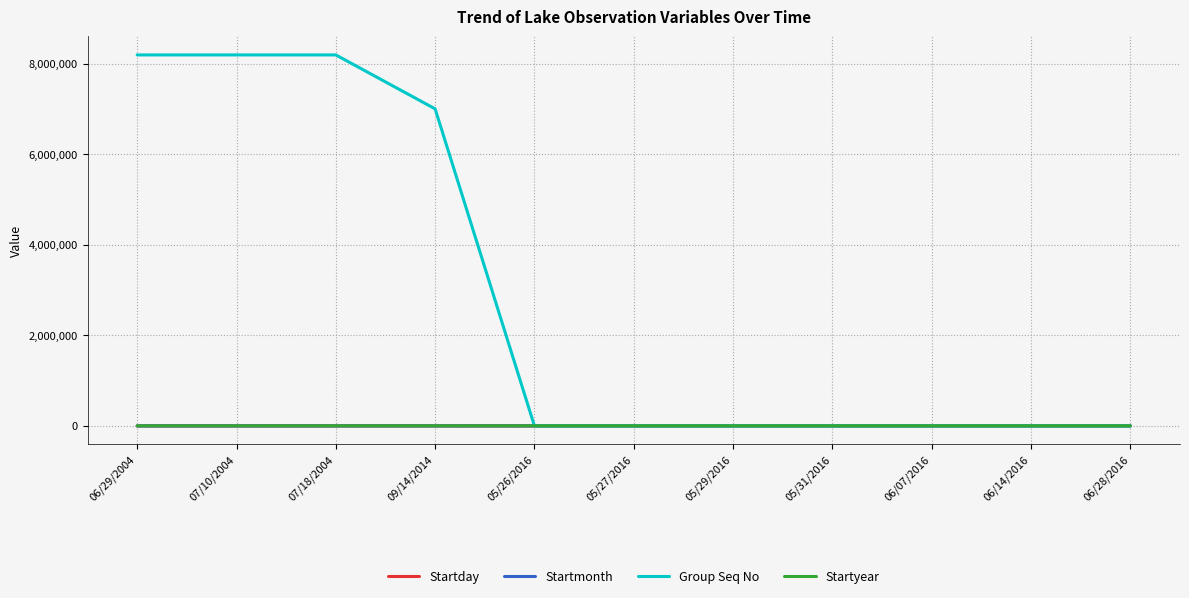

What is the sum of the Startmonth values at 07/10/2004 and 06/14/2016?

13